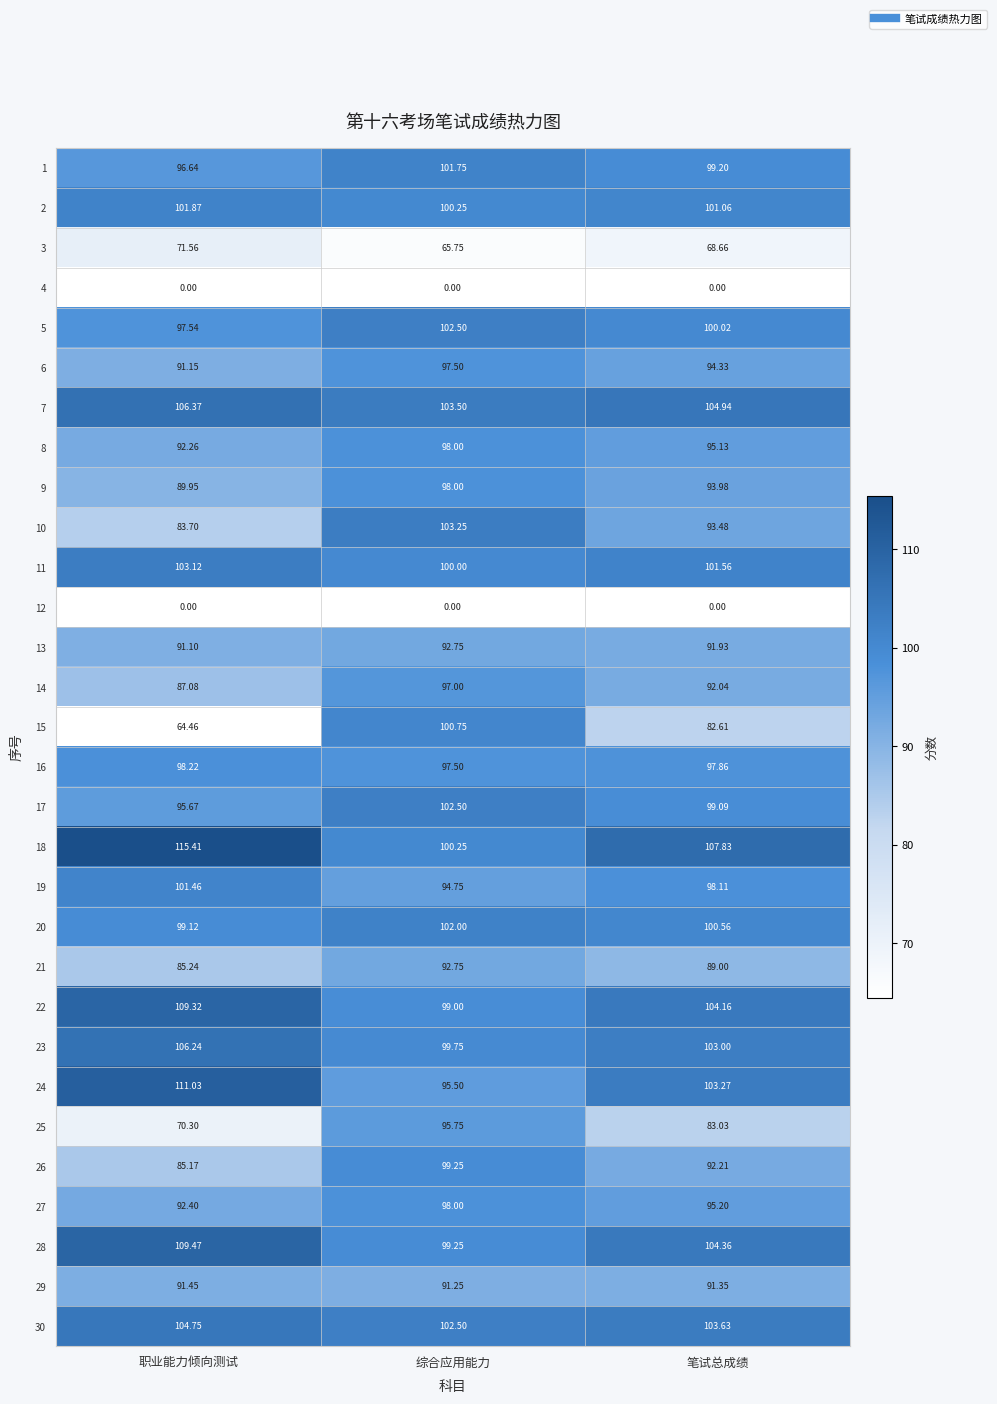

What is the spread (max minus min) of values at 综合应用能力?

103.5